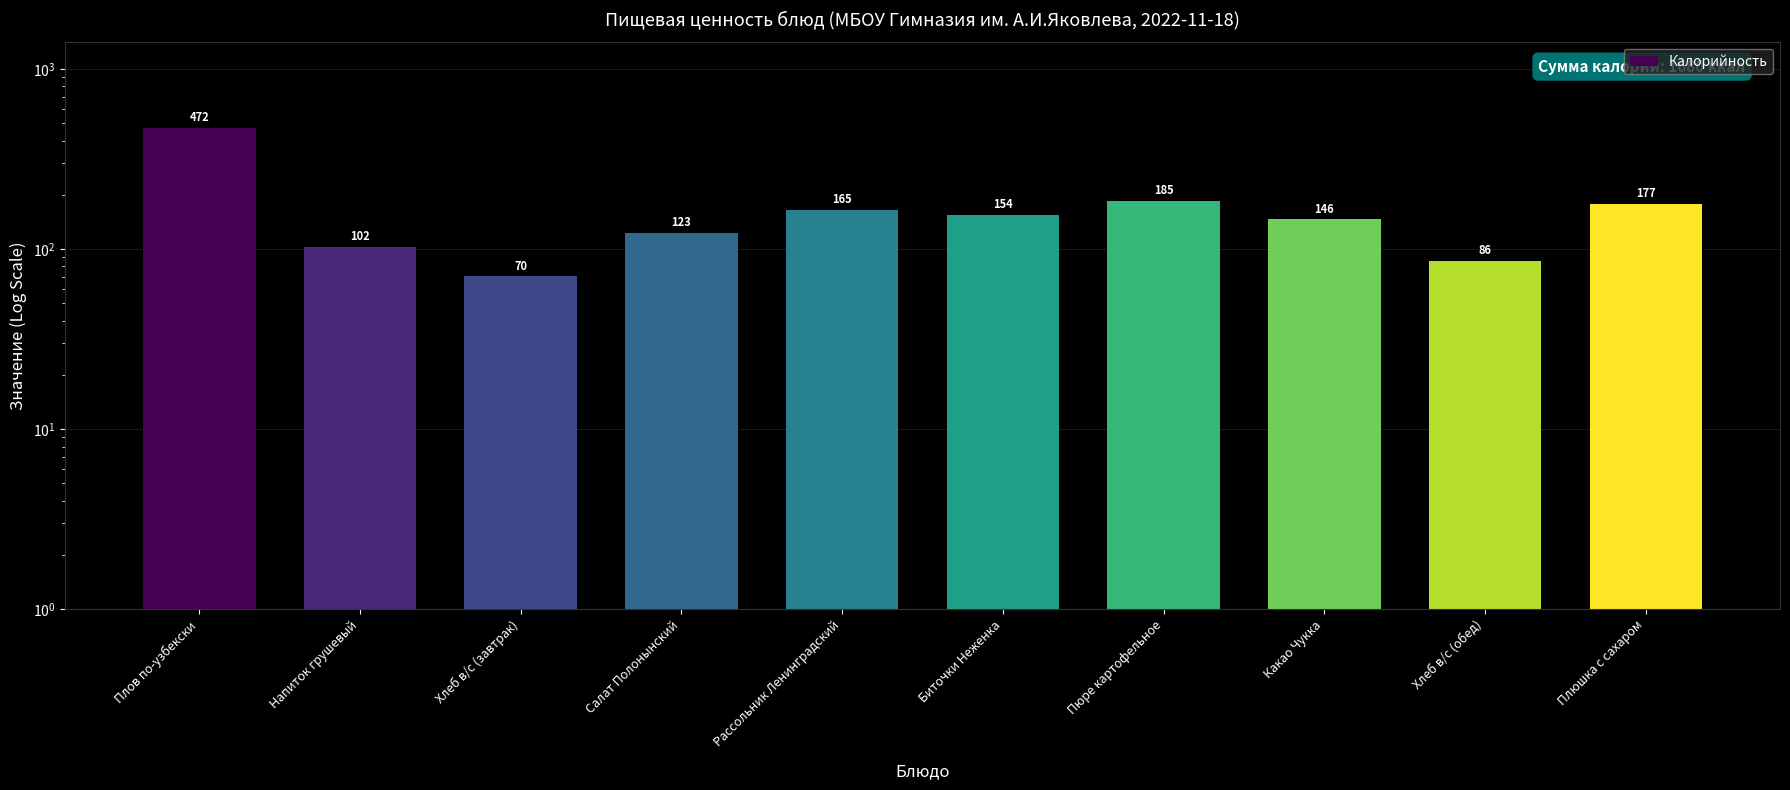

What is the maximum value shown in the chart?

472.2